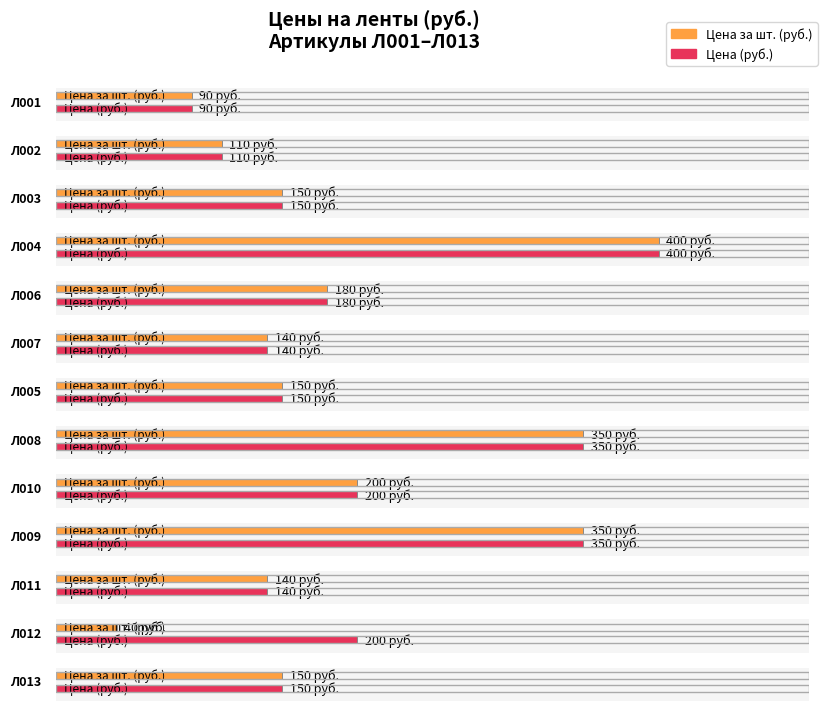

Reading left to right, transcribe all the data shown in this chart.

Цена за шт. (руб.): 90	110	150	400	180	140	150	350	200	350	140	40	150
Цена (руб.): 90	110	150	400	180	140	150	350	200	350	140	200	150